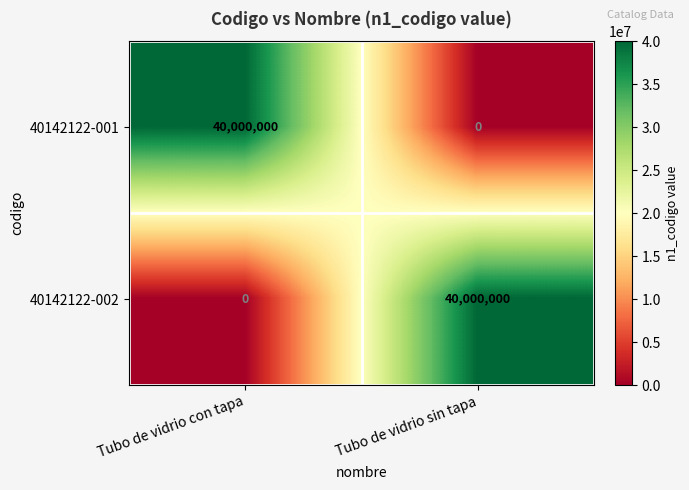

At Tubo de vidrio sin tapa, list the series in order from smallest to largest.

40142122-001, 40142122-002